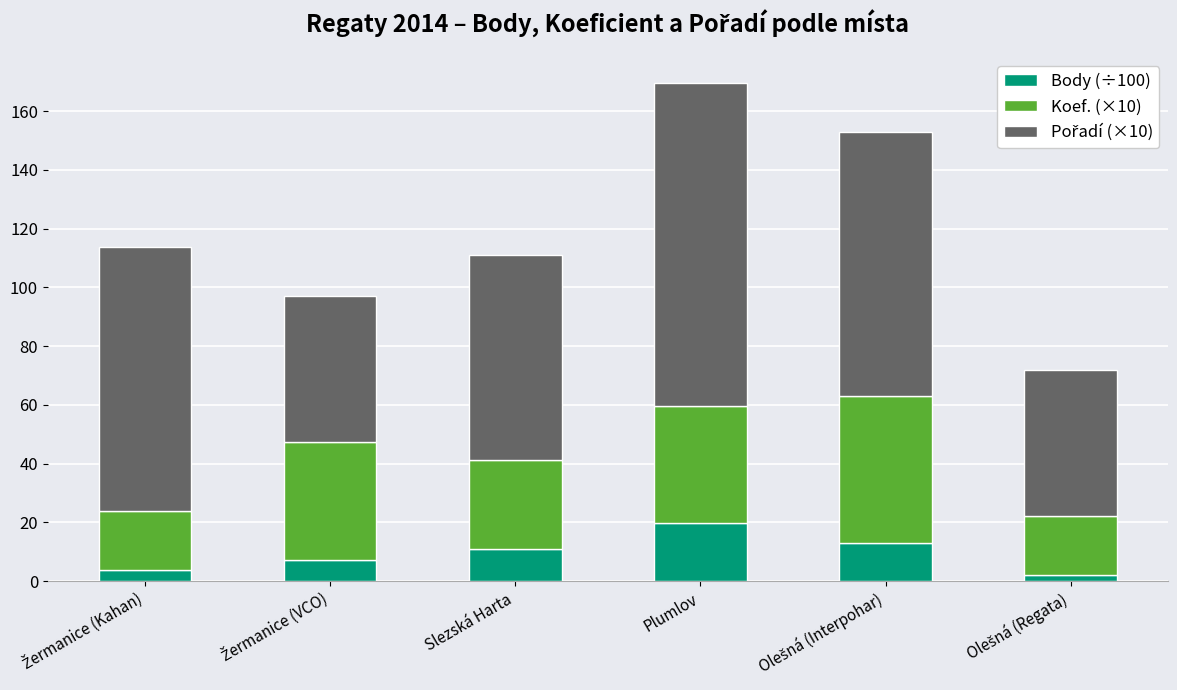

What is the highest value of the Body (÷100) series?

19.6